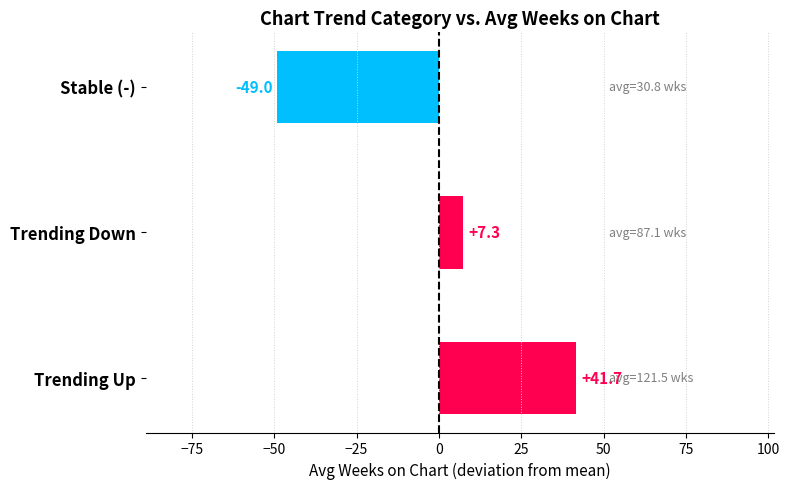

How many data points does each series have?

3